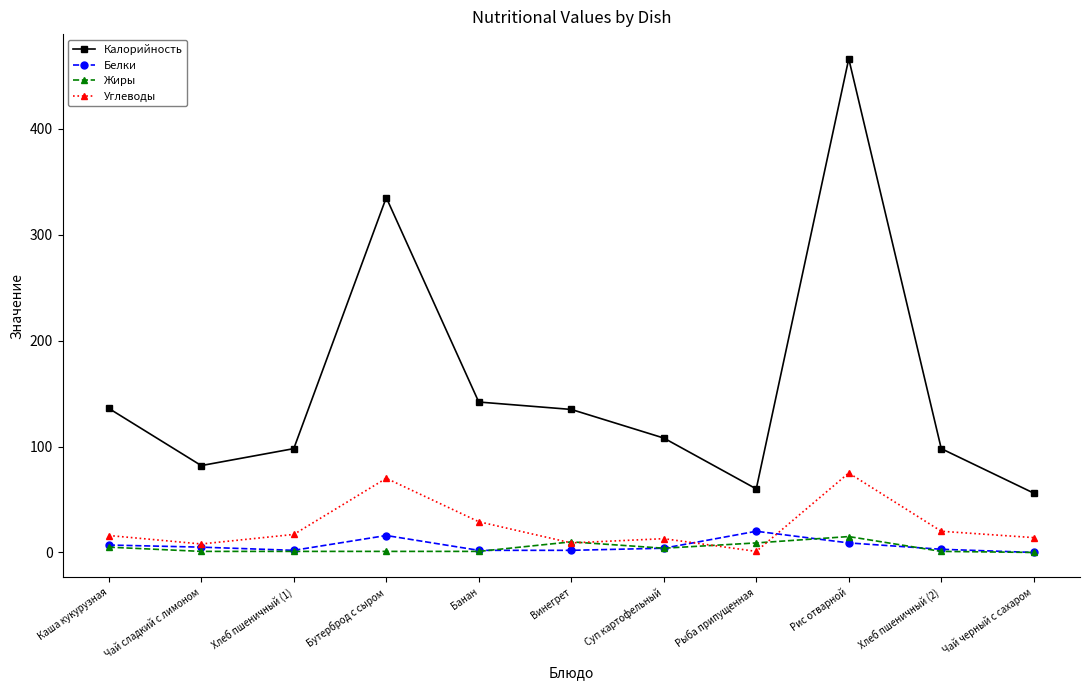

True or false: Калорийность and Углеводы cross at least once.

False